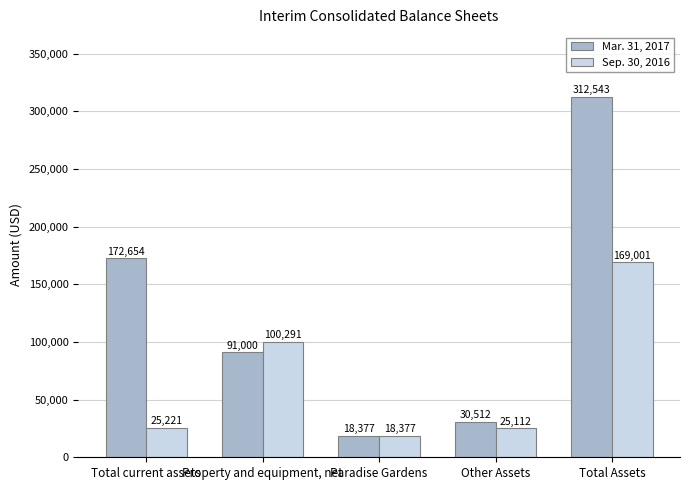

Rank the series by their maximum value, from highest to lowest.

Mar. 31, 2017, Sep. 30, 2016